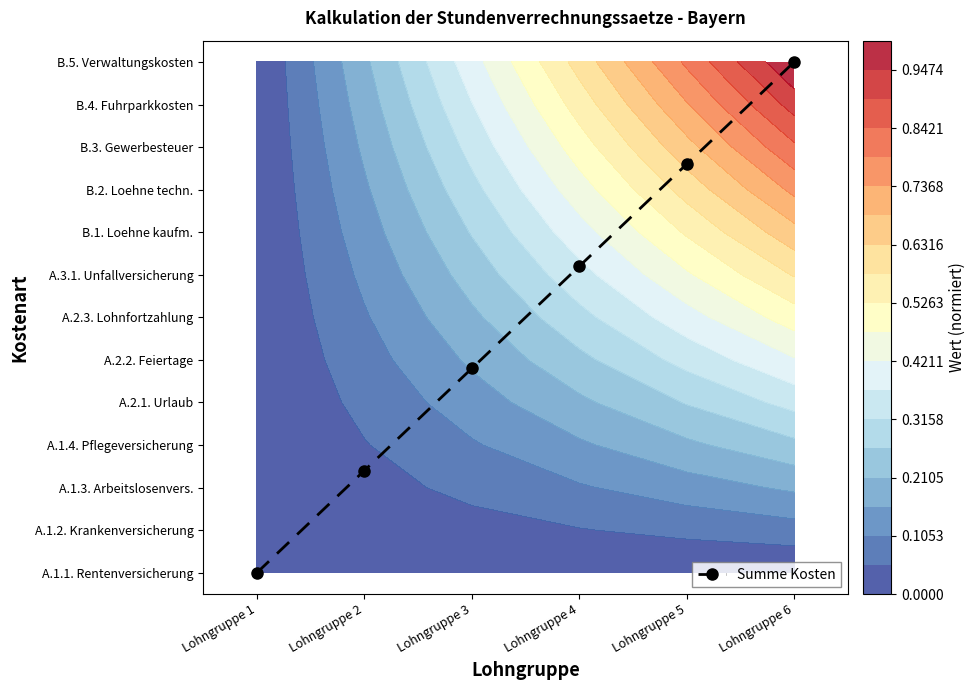

Reading left to right, transcribe all the data shown in this chart.

Lohngruppe 1=0.0	Lohngruppe 2=2.4	Lohngruppe 3=4.8	Lohngruppe 4=7.2	Lohngruppe 5=9.6	Lohngruppe 6=12.0